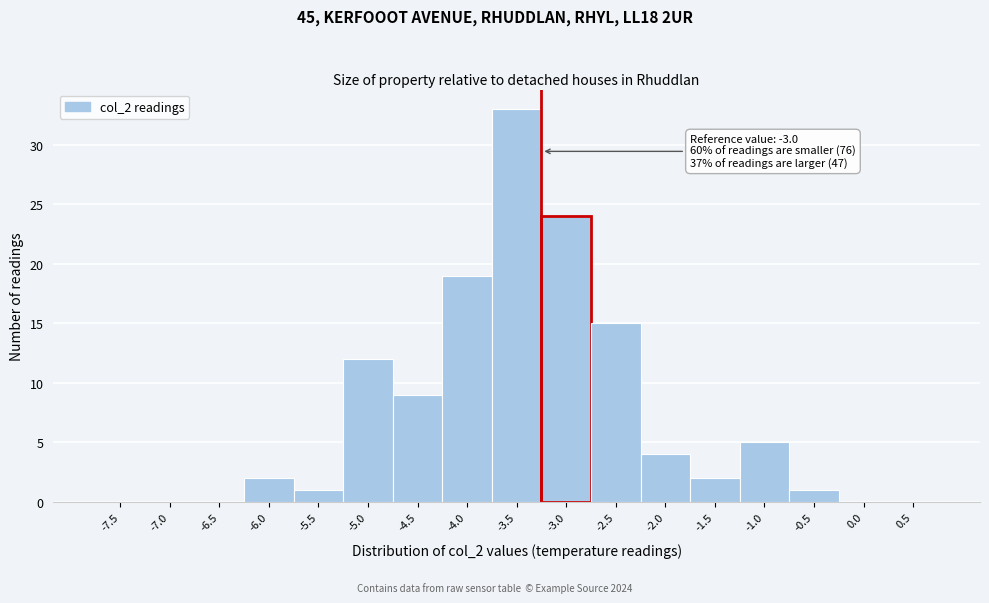

Reading left to right, list all the values displayed in this chart.

-7.5=0	-7.0=0	-6.5=0	-6.0=2	-5.5=1	-5.0=12	-4.5=9	-4.0=19	-3.5=33	-3.0=24	-2.5=15	-2.0=4	-1.5=2	-1.0=5	-0.5=1	0.0=0	0.5=0